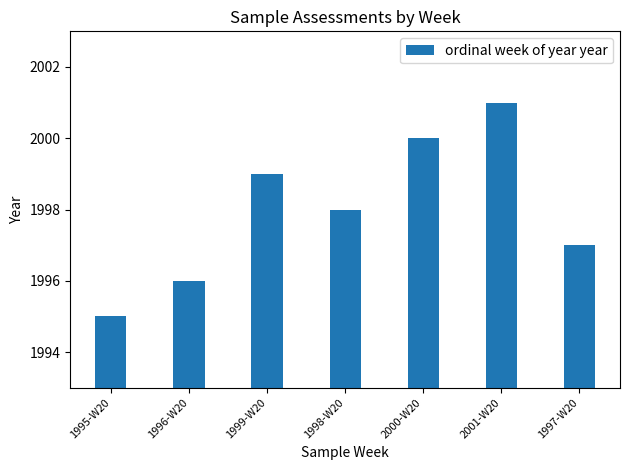

The value at 1999-W20 is 1999. True or false?

True